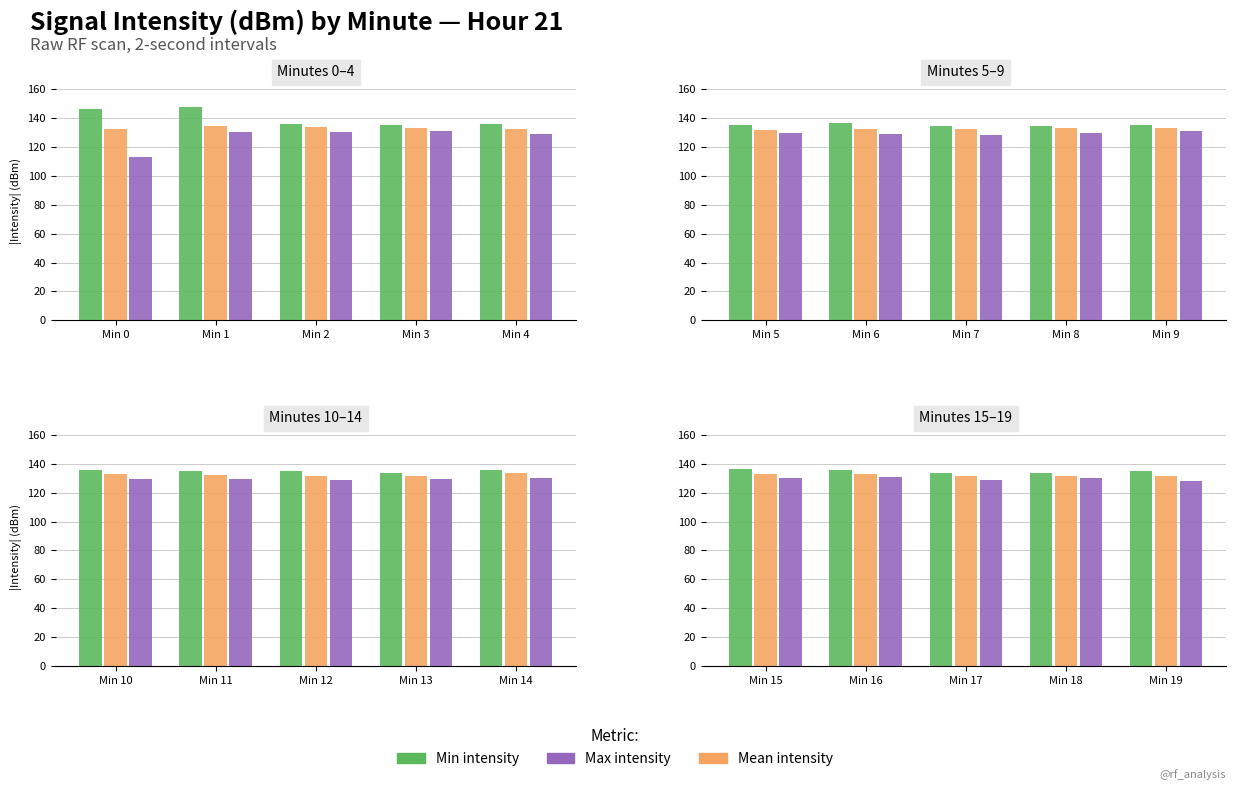

Between Min 16 and Min 18, which is larger?

Min 16